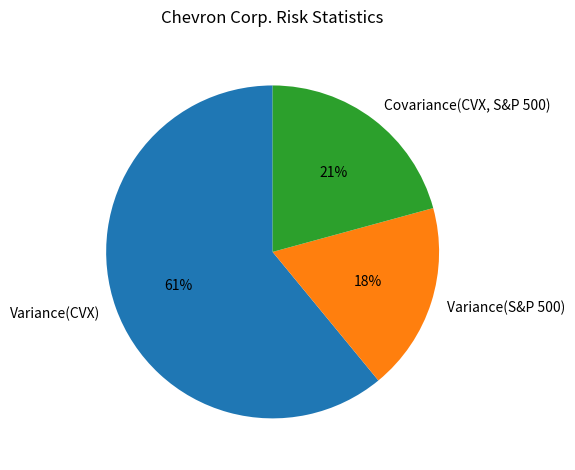

Count the number of slices in the pie.

3